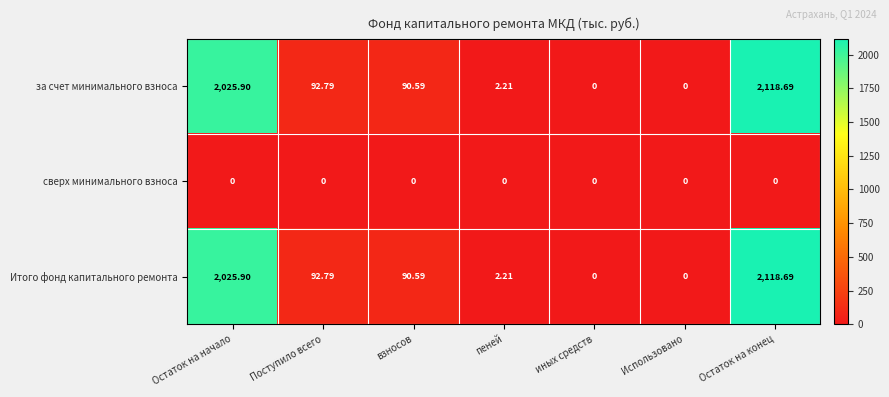

At which category does the chart reach its peak across all series?

Остаток на конец